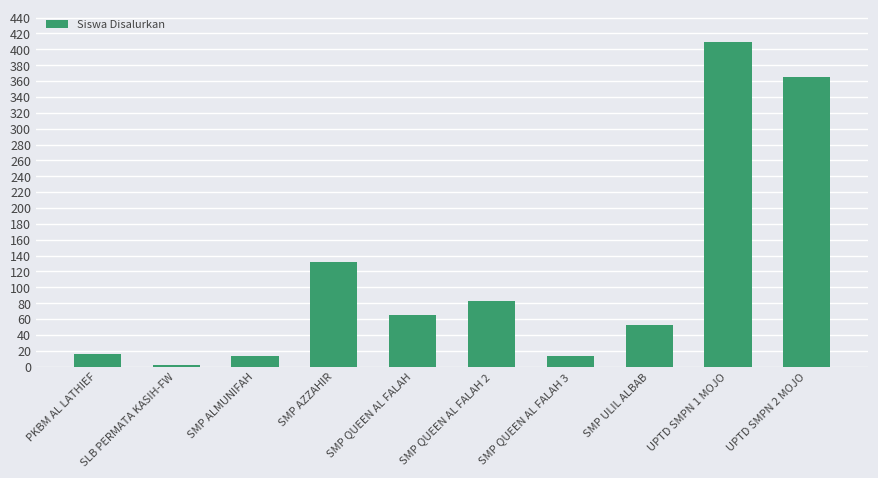

What is the difference between the maximum and minimum values?

407